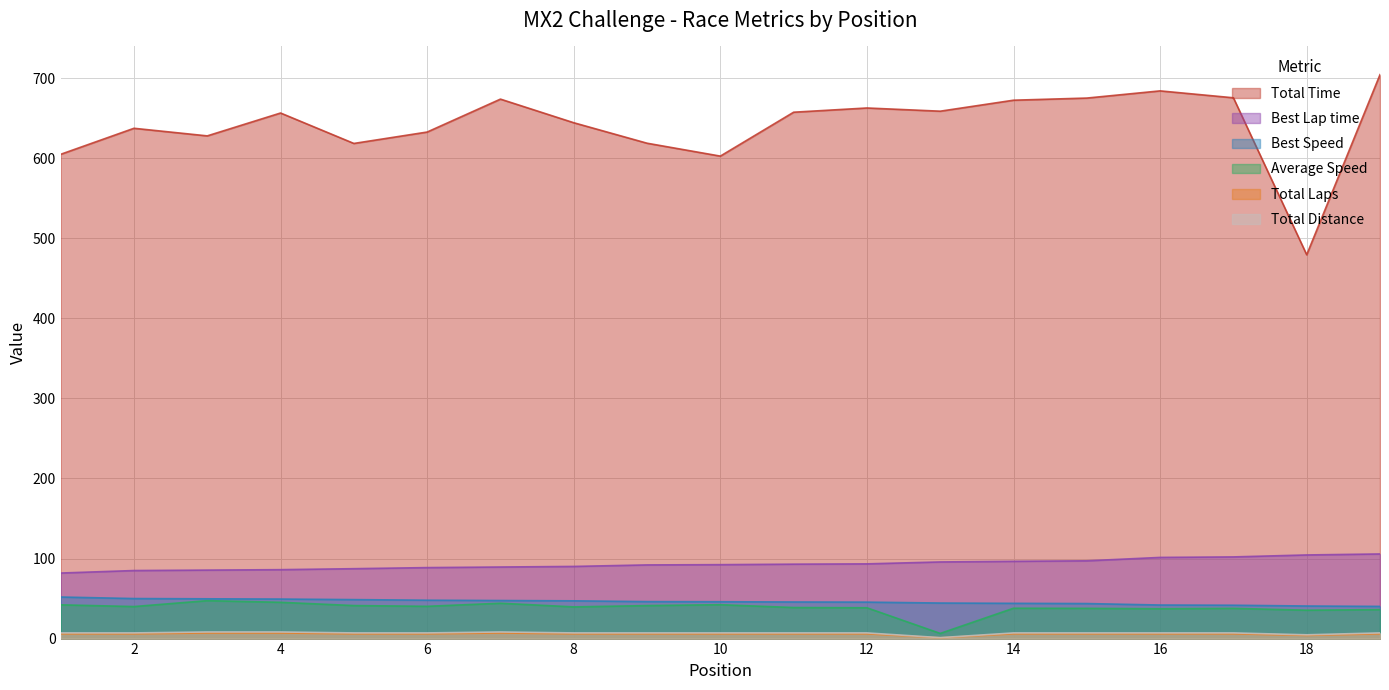

True or false: Best Speed and Best Lap time intersect in this chart.

False